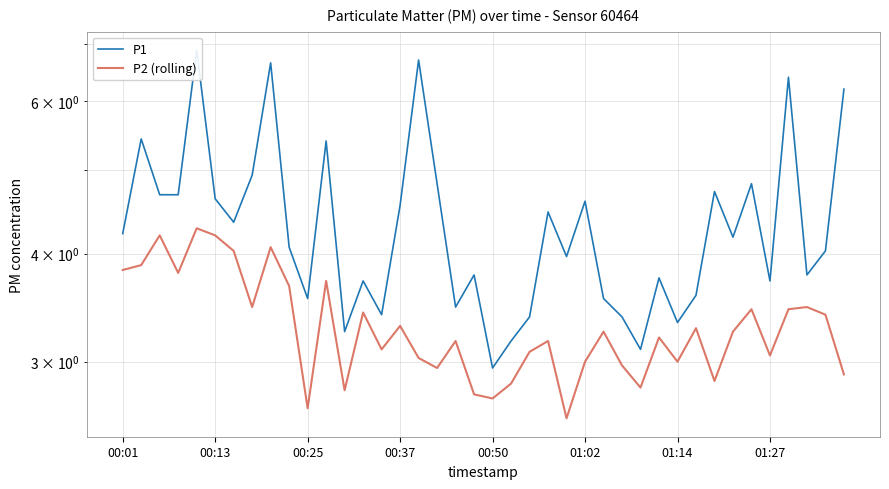

Rank the series by their average value, from highest to lowest.

P1, P2 (rolling)